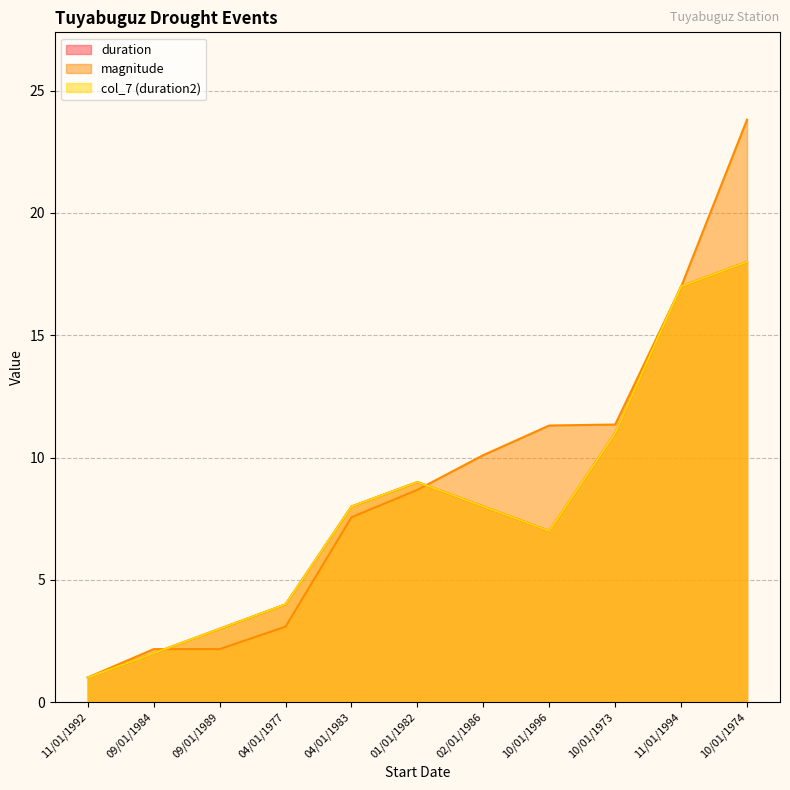

What are all the series names shown in the legend?

duration, magnitude, col_7 (duration2)